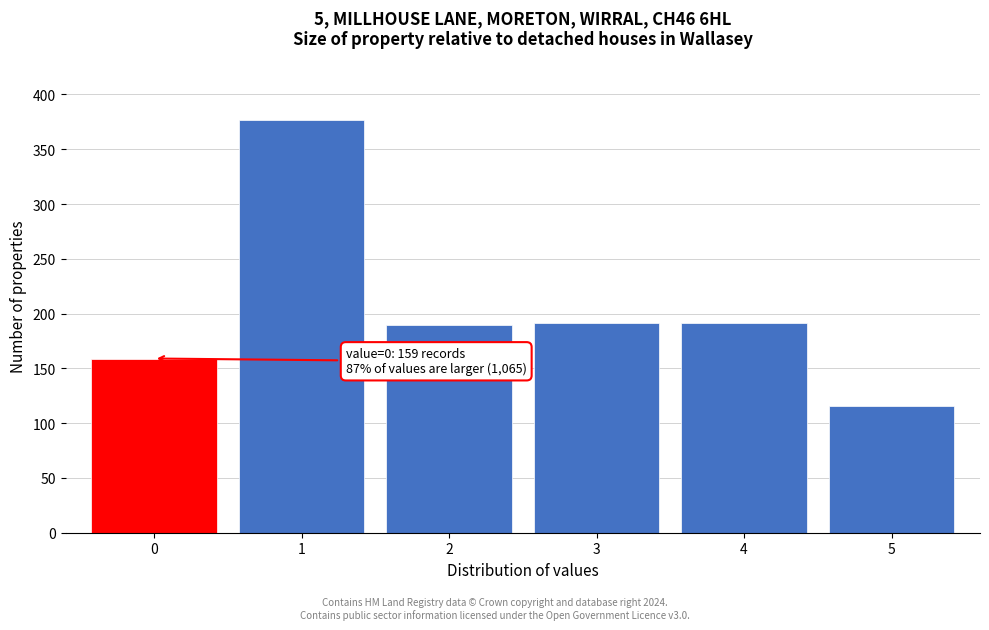

The value at 4 is 191. True or false?

True